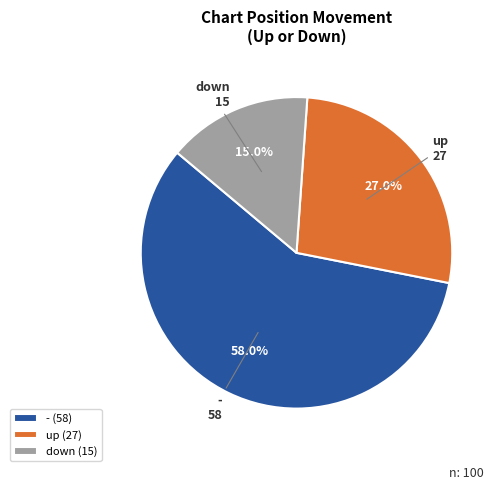

Do - and up together represent more than half of the pie?

Yes